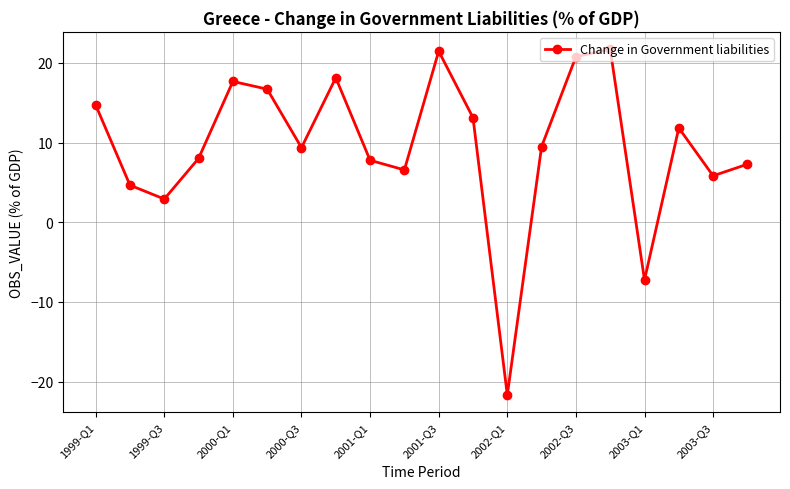

How many interior local peaks (higher than both neighbors) does the data have?

5